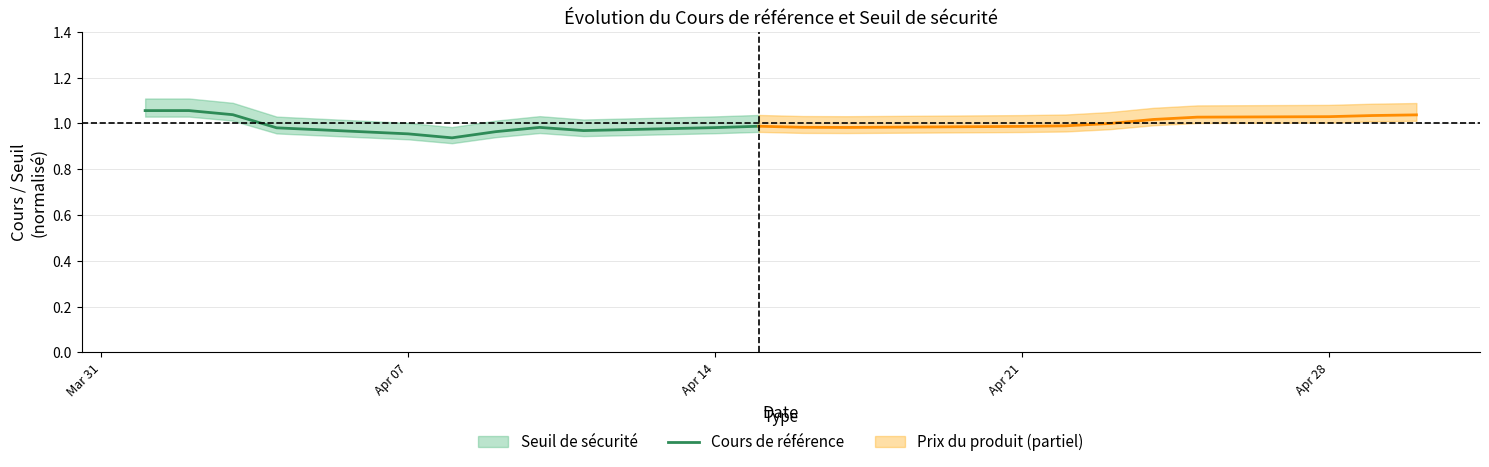

True or false: the data has more than 2 interior local peaks.

False